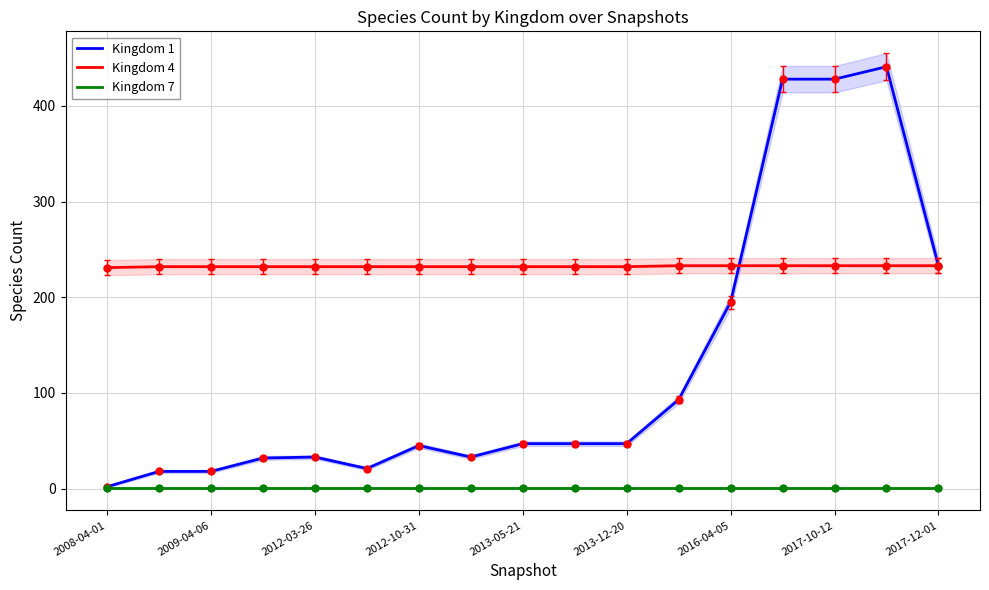

True or false: Kingdom 4 and Kingdom 7 intersect in this chart.

False